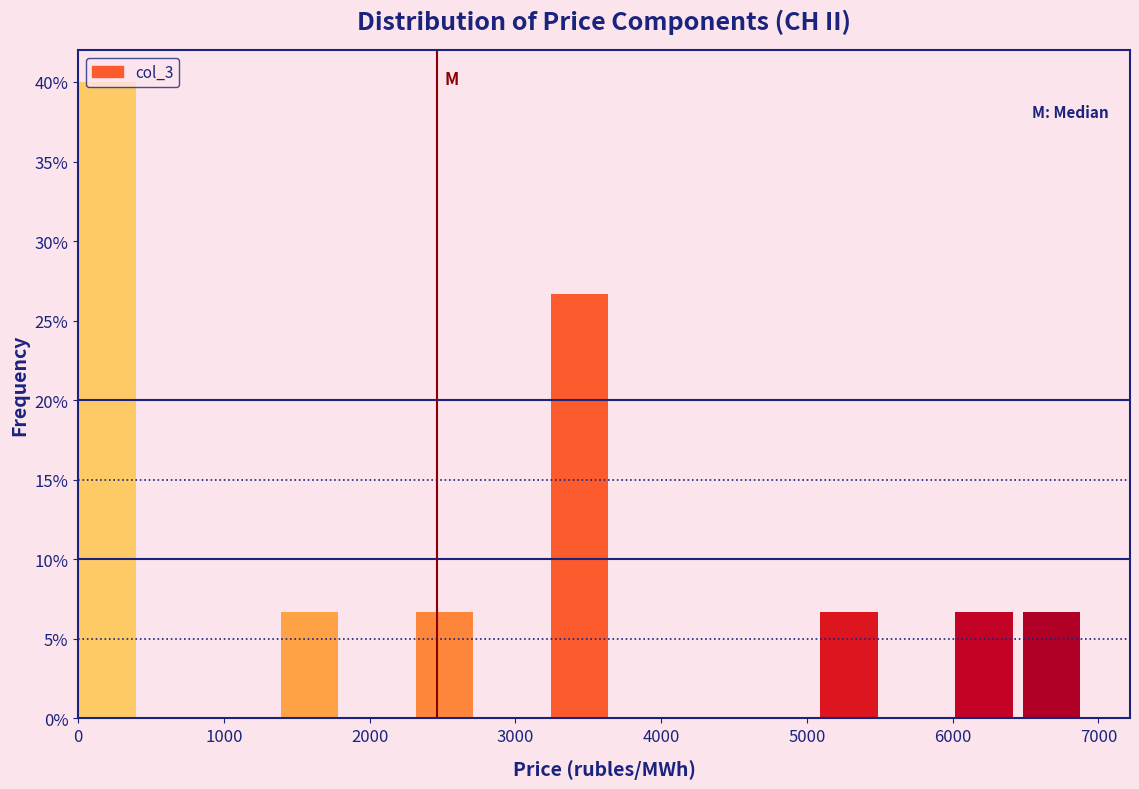

Reading left to right, list every bar in this chart as the range it spans on the x-axis followed by its height. Neither the bar edges nor the heights are printed on the chart, so give them approximately, as read against the axes.

0 to 500: 40.0
500 to 900: 0
900 to 1400: 0
1400 to 1900: 6.5
1900 to 2300: 0
2300 to 2800: 6.5
2800 to 3200: 0
3200 to 3700: 26.5
3700 to 4200: 0
4200 to 4600: 0
4600 to 5100: 0
5100 to 5600: 6.5
5600 to 6000: 0
6000 to 6500: 6.5
6500 to 6900: 6.5